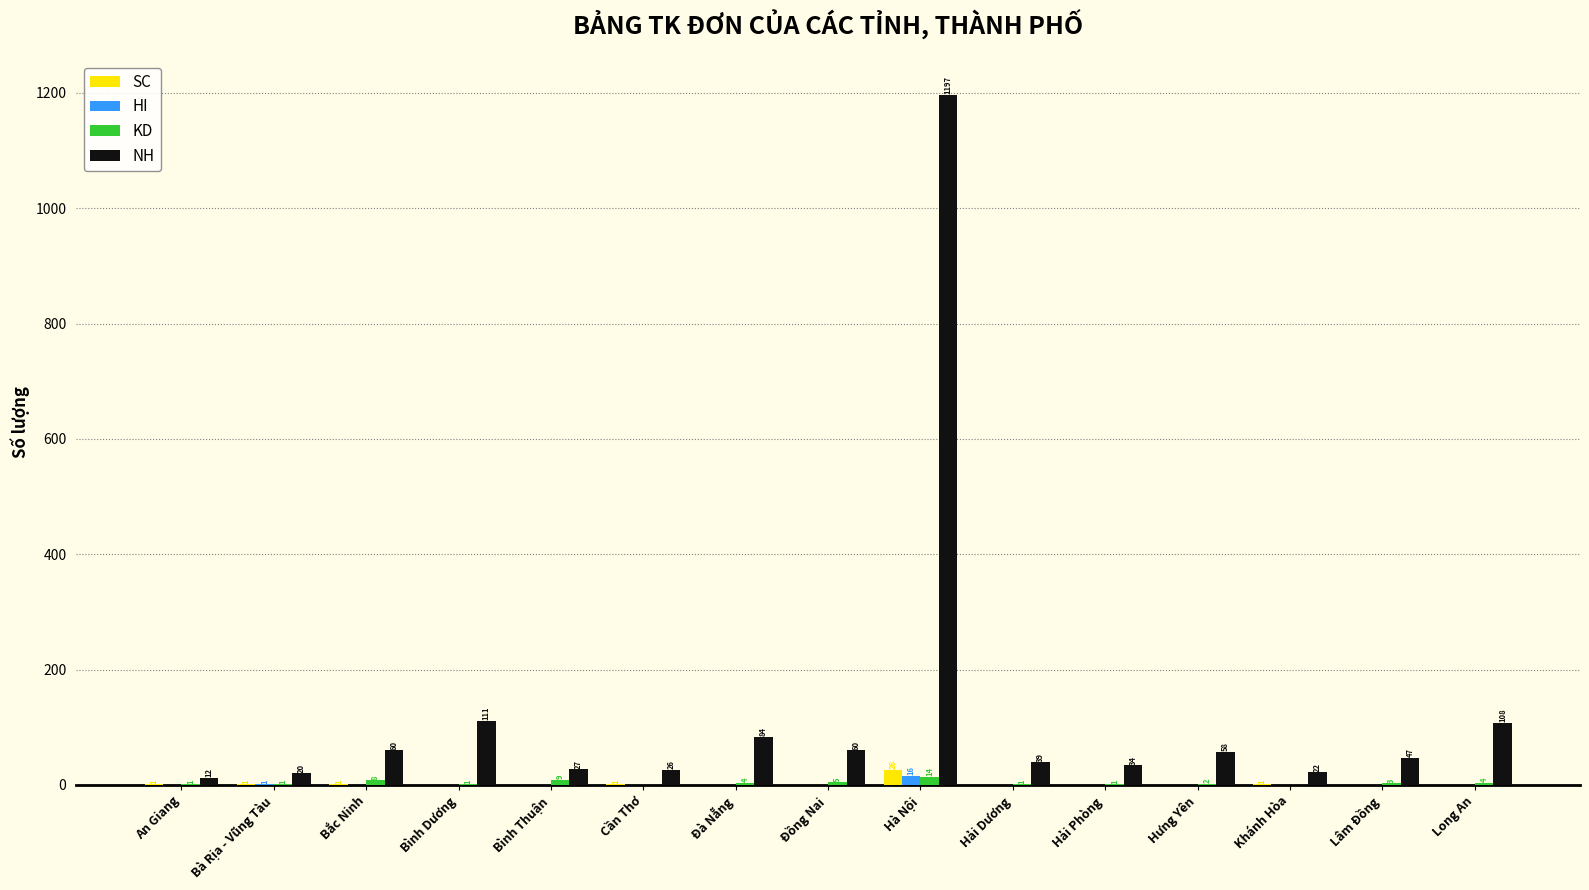

What are all the series names shown in the legend?

SC, HI, KD, NH